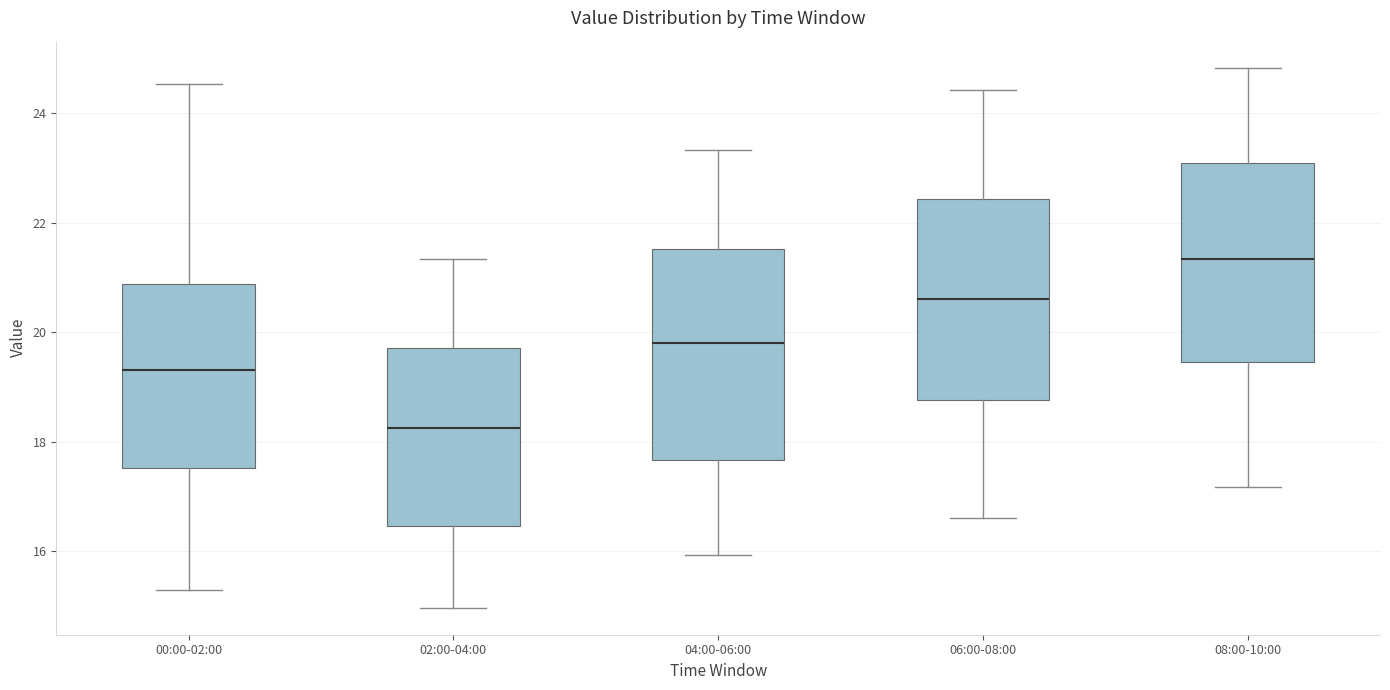

Which box has the lowest median line?

02:00-04:00